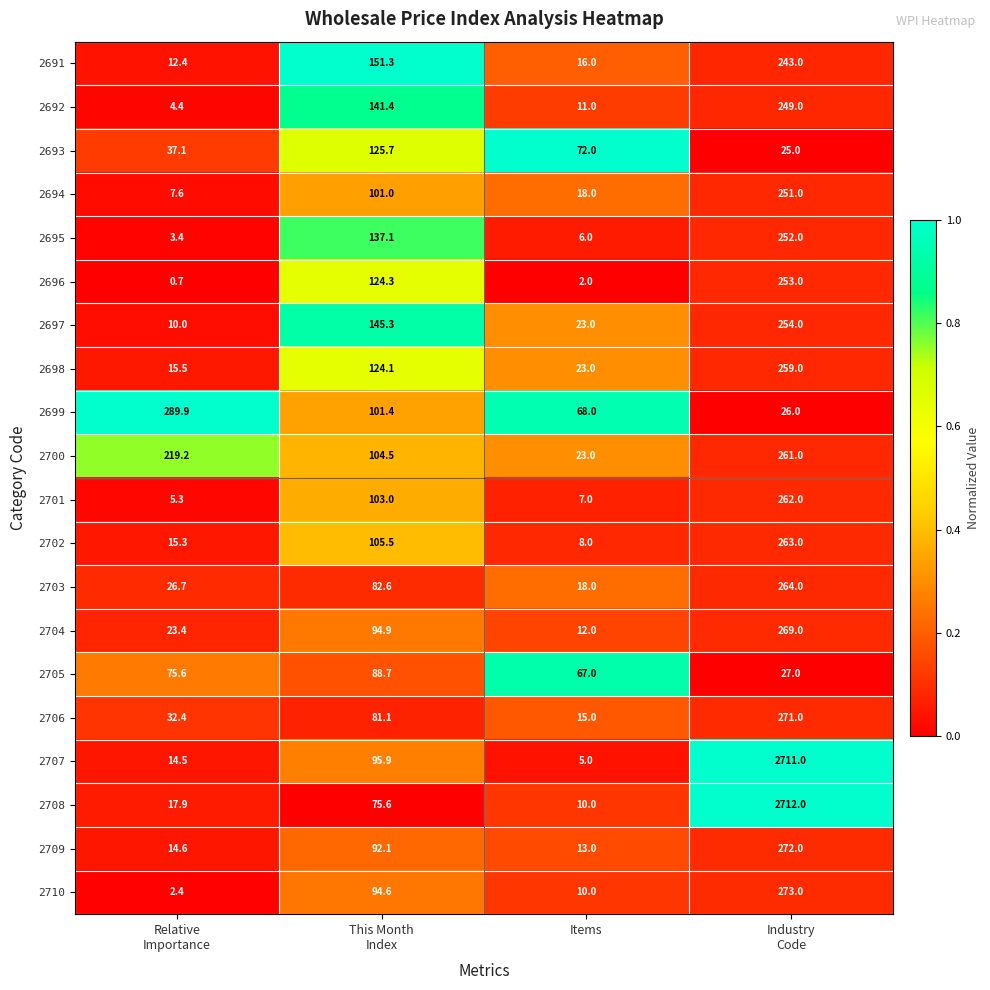

The value of 2703 at Items is 6.2. True or false?

False